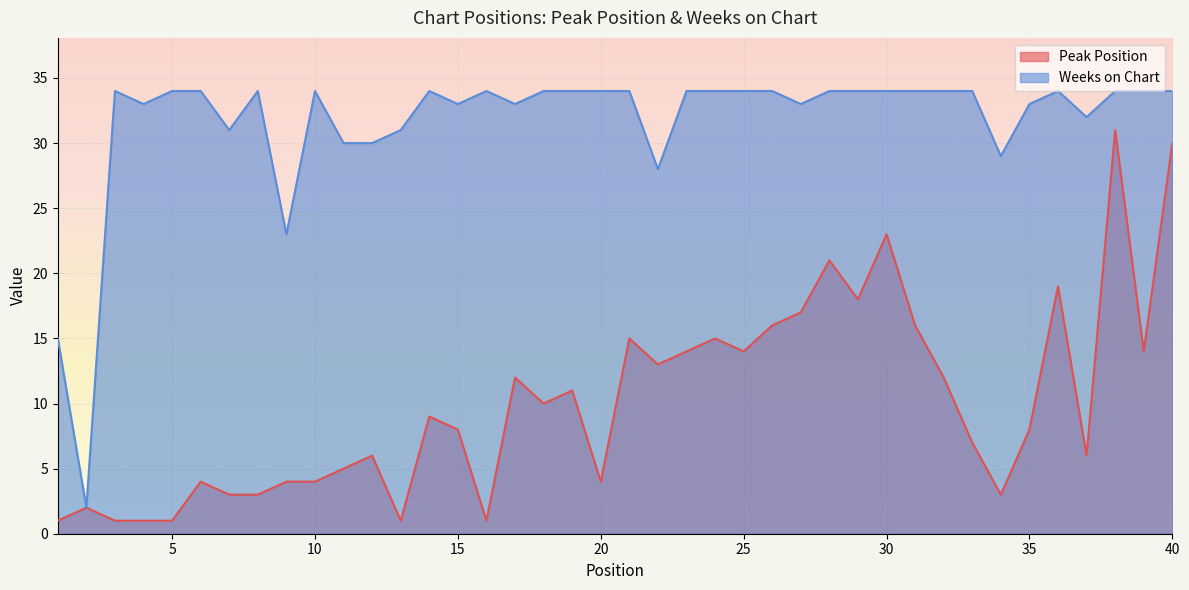

What is the value of the Weeks on Chart point at the 13th from the left?

31